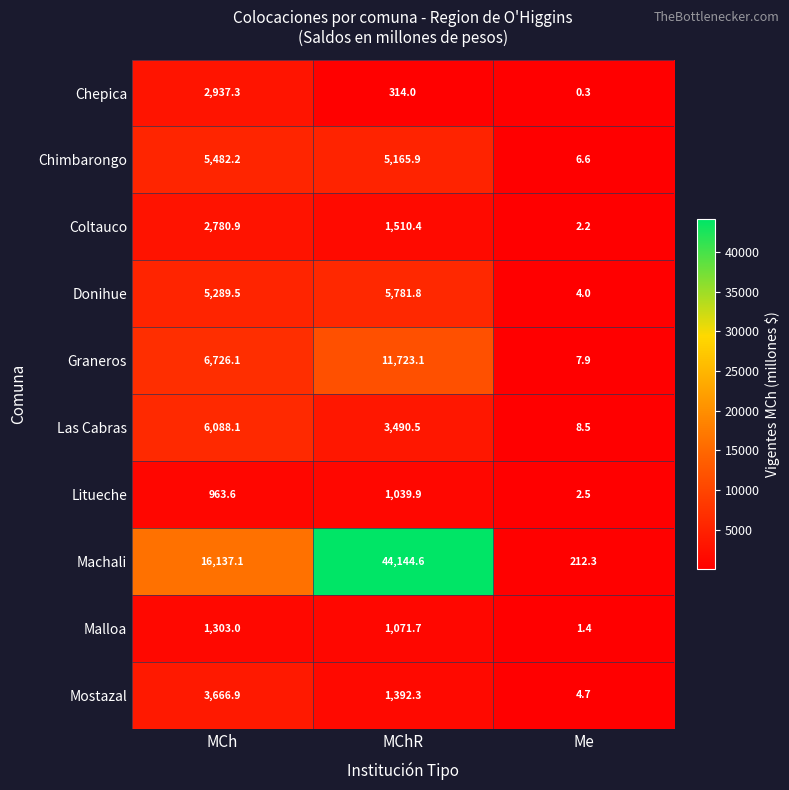

Which series changed the most between MCh and MChR?

Machali